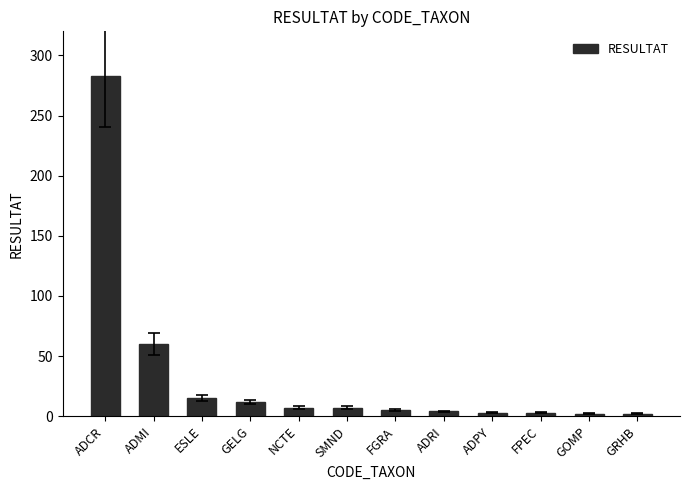

Where is the data nearest to the value 142?

ADMI